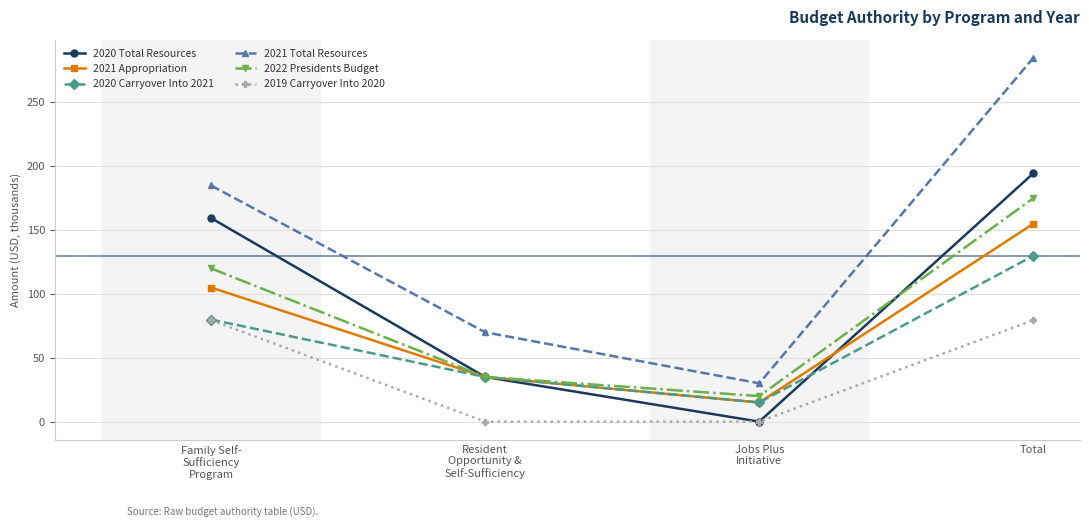

Reading right to left, list all the values displayed in this chart.

2020 Total Resources: 194.5	0.0	35.0	159.5
2021 Appropriation: 155.0	15.0	35.0	105.0
2020 Carryover Into 2021: 129.9	15.0	35.0	79.9
2021 Total Resources: 284.9	30.0	70.0	184.9
2022 Presidents Budget: 175.0	20.0	35.0	120.0
2019 Carryover Into 2020: 79.5	0.0	0.0	79.5